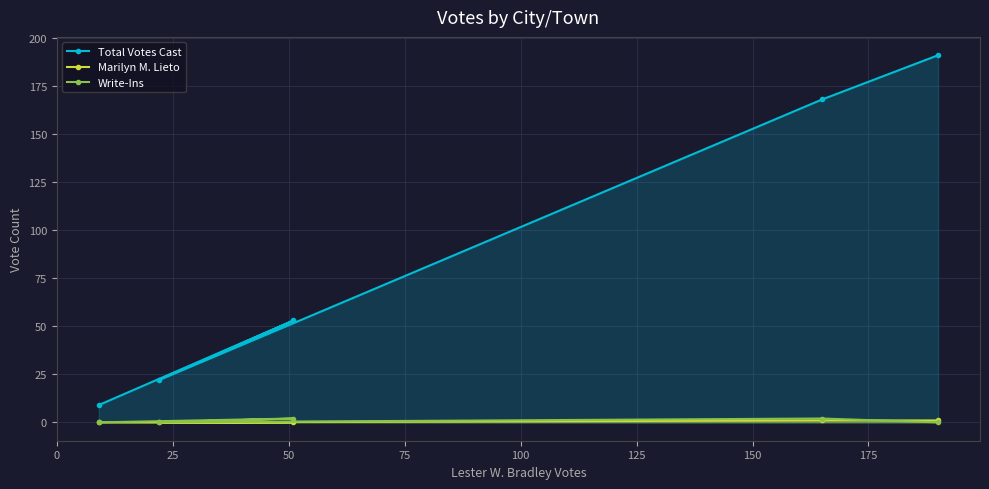

Which series has the widest spread of values?

Total Votes Cast